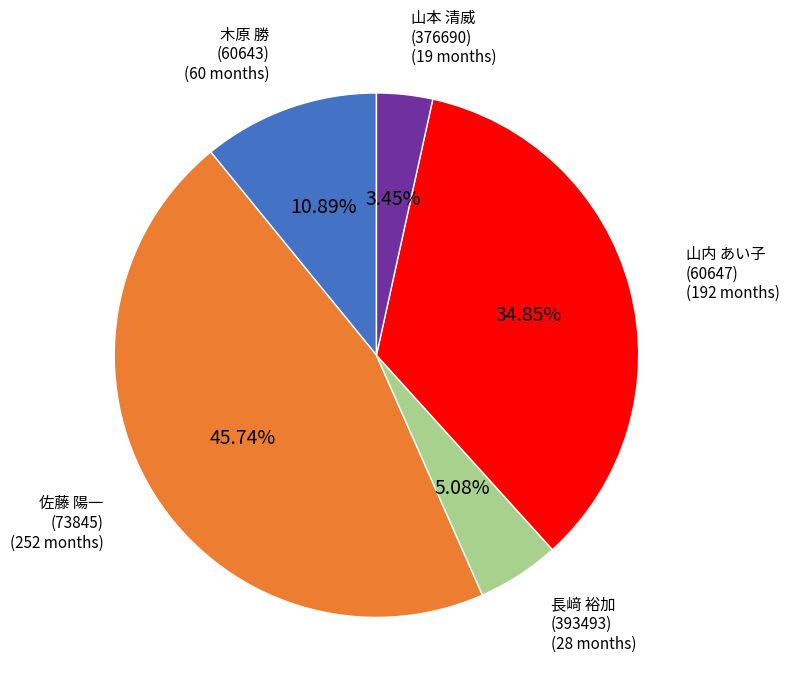

Rank the categories by value from highest to lowest.

佐藤 陽一 (73845), 山内 あい子 (60647), 木原 勝 (60643), 長﨑 裕加 (393493), 山本 清威 (376690)